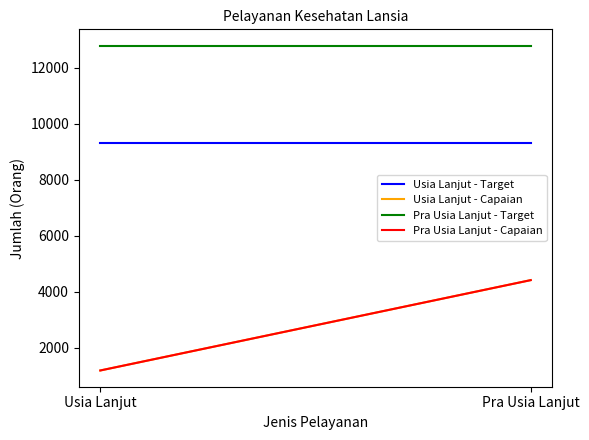

What position from the left is Pra Usia Lanjut?

2